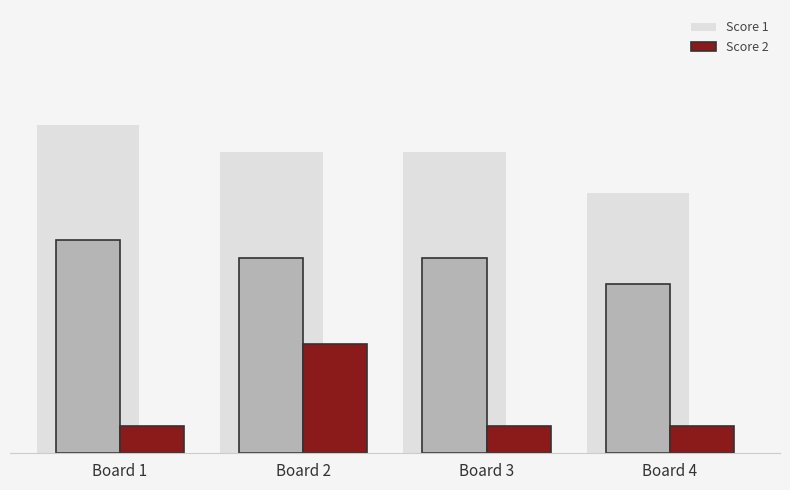

Is it true that Score 1 equals 22 at Board 2?

True